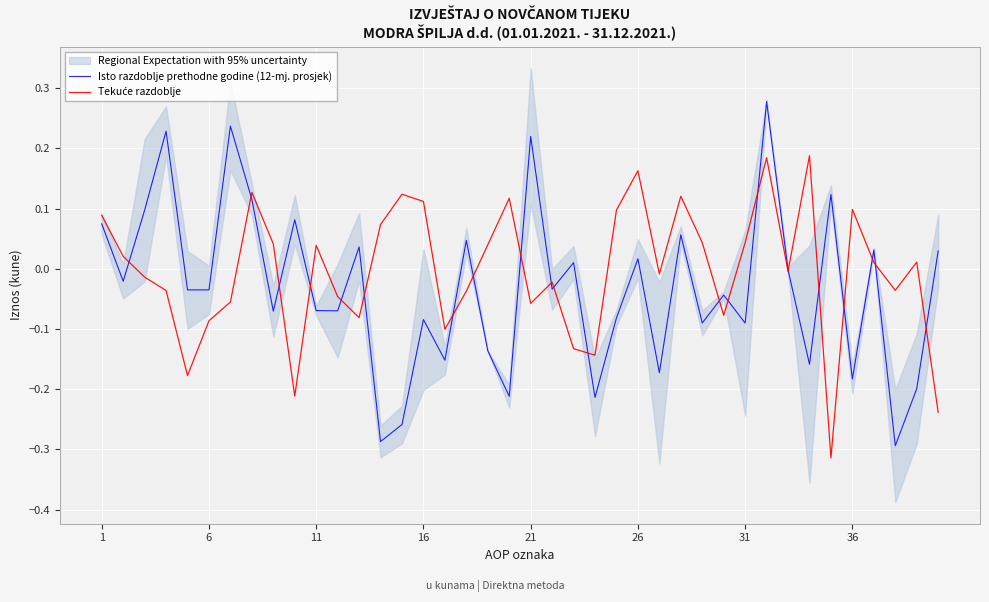

Count the number of categories in the chart.

40